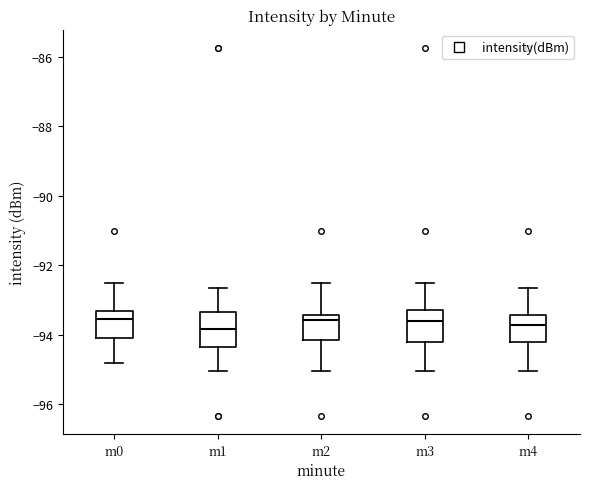

Where does the median line of the box for m0 sit on the y-axis? The values are not printed on the chart, so give them approximately, as read against the axis.

-93.6